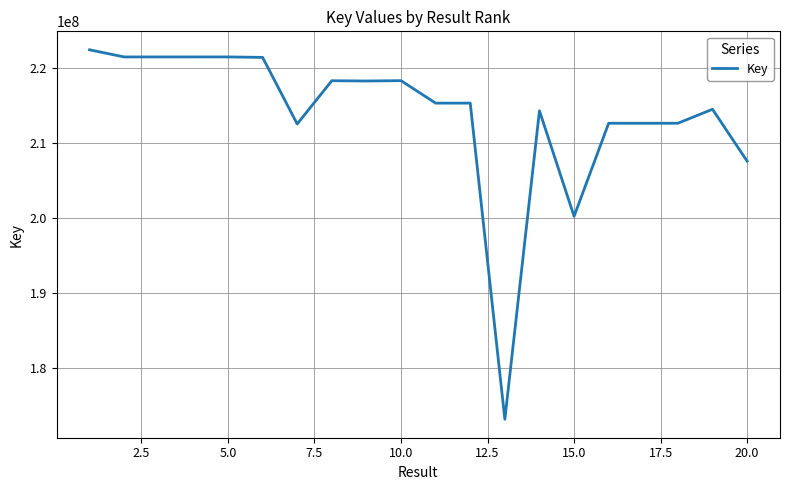

What is the greatest value displayed?

222453563